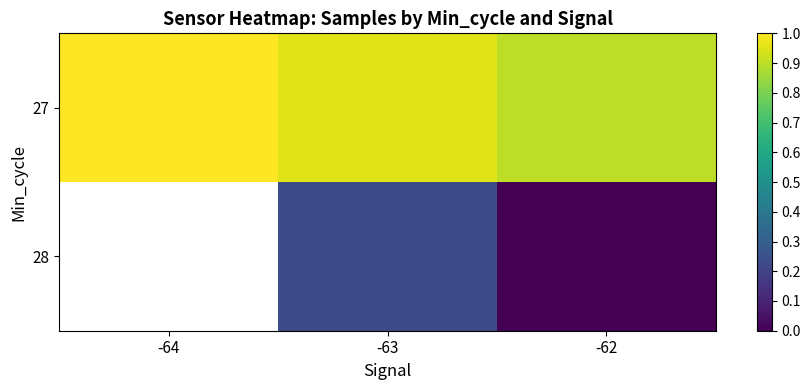

At which category does the chart reach its peak across all series?

-64